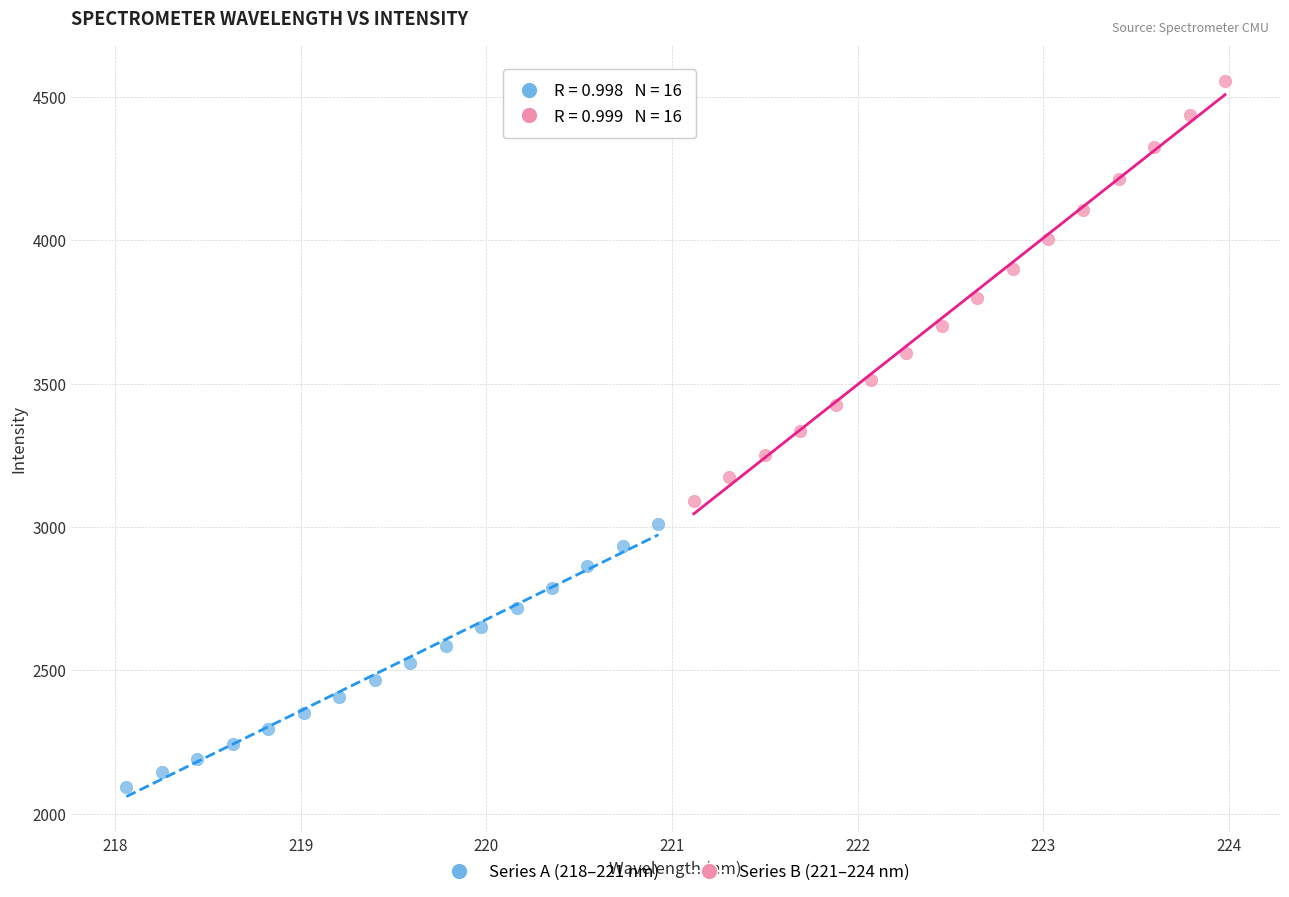

Which series reaches the minimum Y coordinate?

Series A (218–221 nm)